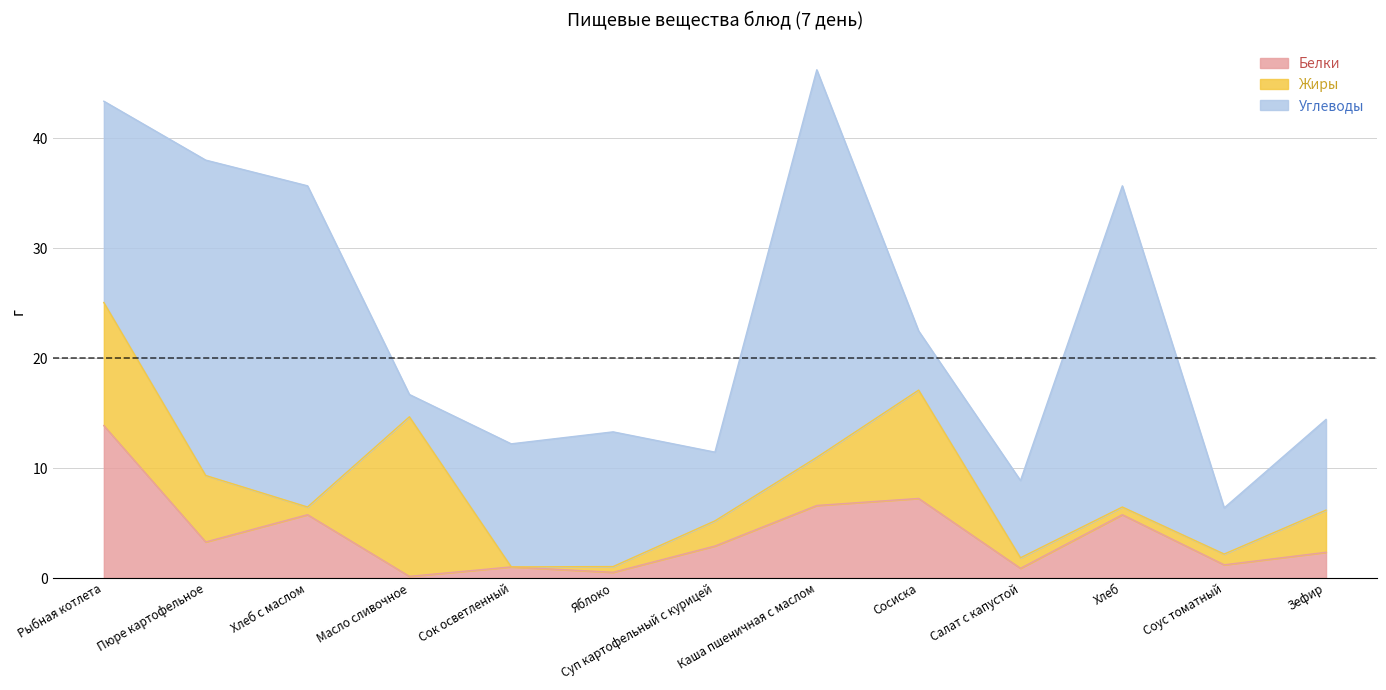

Which has a higher value, Суп картофельный с курицей or Масло сливочное?

Суп картофельный с курицей